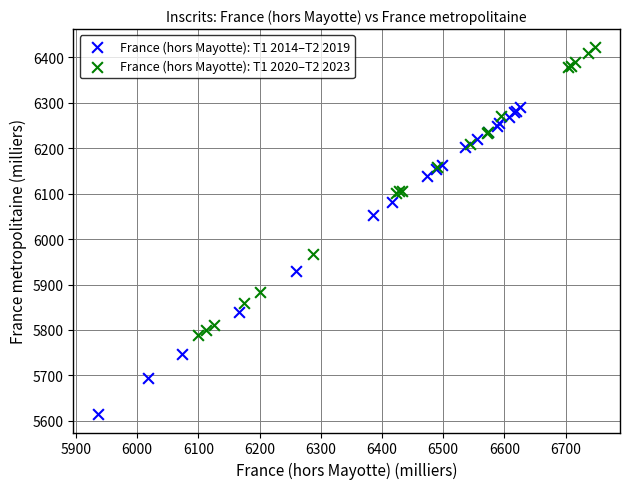

Which series reaches the maximum Y coordinate?

France (hors Mayotte): T1 2020–T2 2023